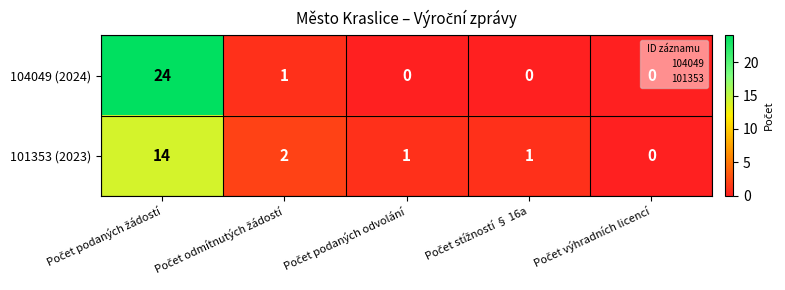

Which series has the widest spread of values?

104049 (2024)